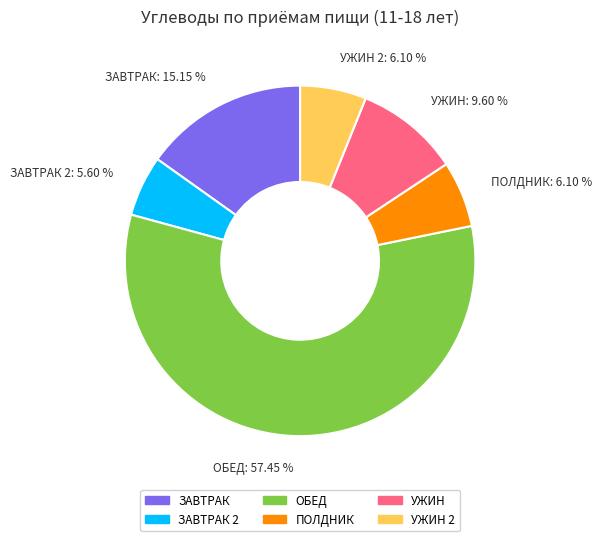

Is there any slice that represents more than half of the pie?

Yes